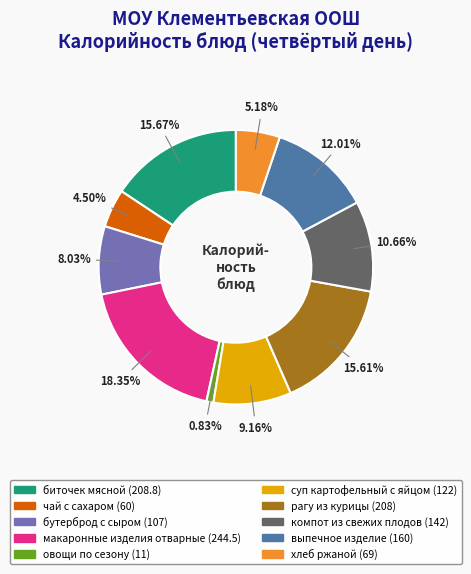

Which has a higher value, рагу из курицы or овощи по сезону?

рагу из курицы